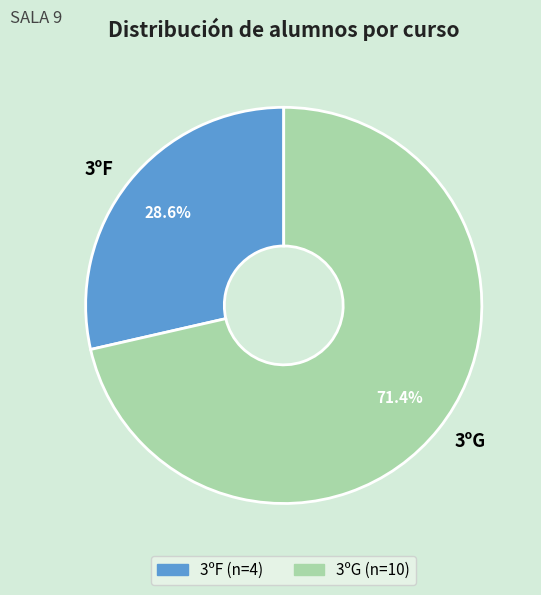

To the nearest percent, what is the difference between the largest and smallest slice percentages?

43%